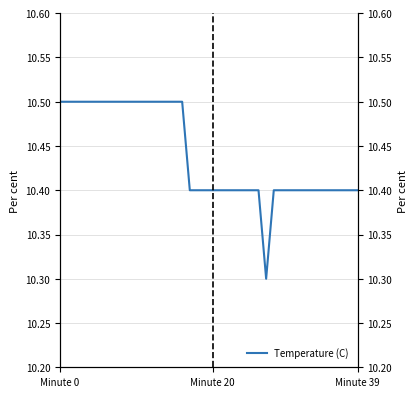

Approximately how many times larger is the value at 12 compared to Minute 39?

1.0